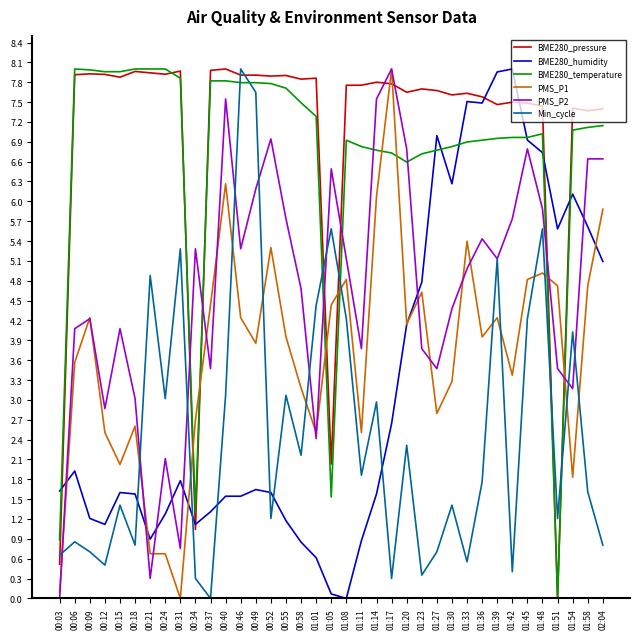

True or false: Min_cycle and BME280_humidity cross at least once.

True